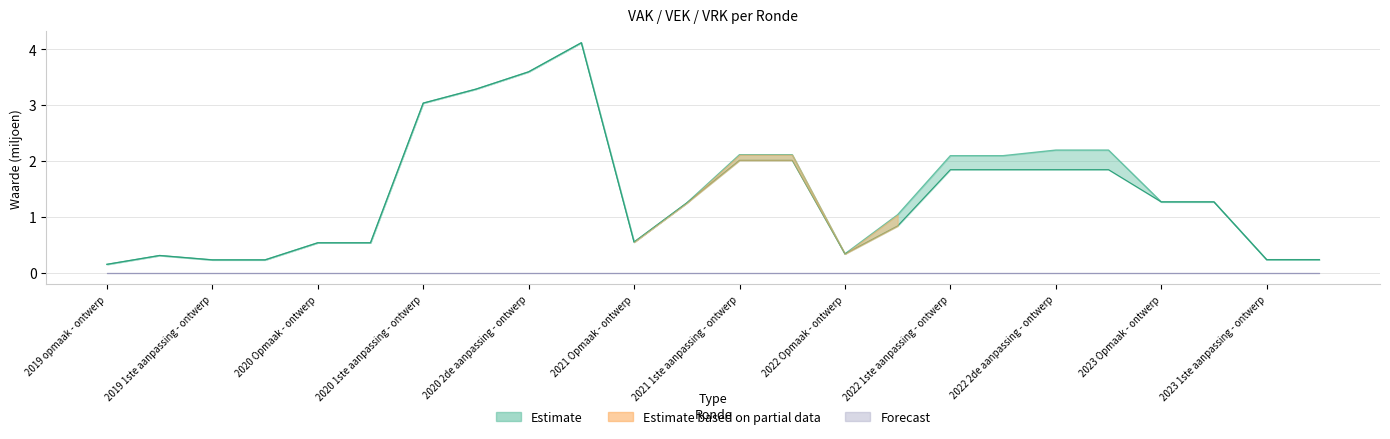

Is this an area chart (filled region under the line)?

No